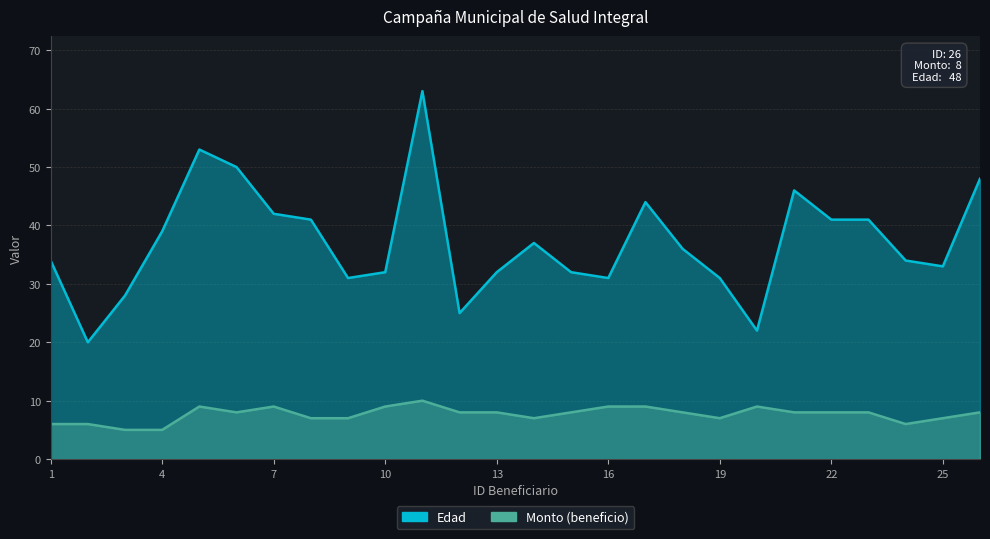

What is the minimum value shown in the chart?

5